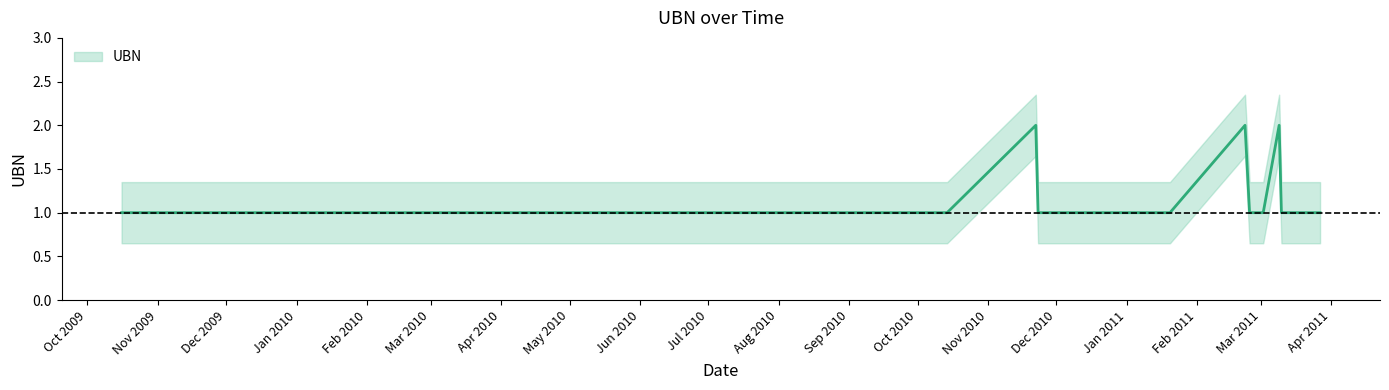

How many lines are shown in the chart?

1